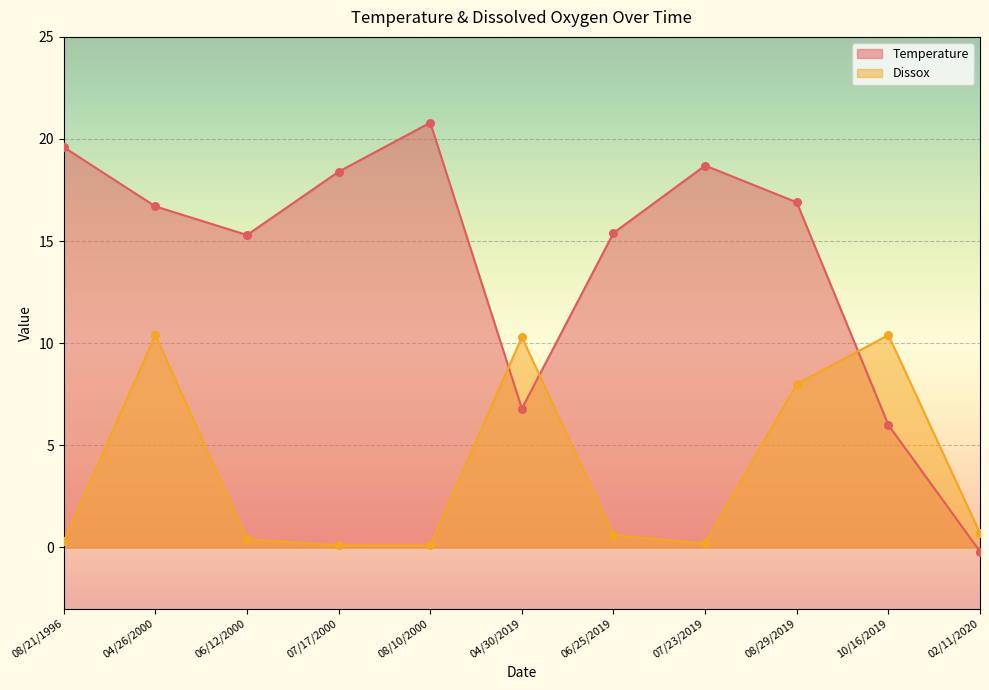

What are all the series names shown in the legend?

Temperature, Dissox